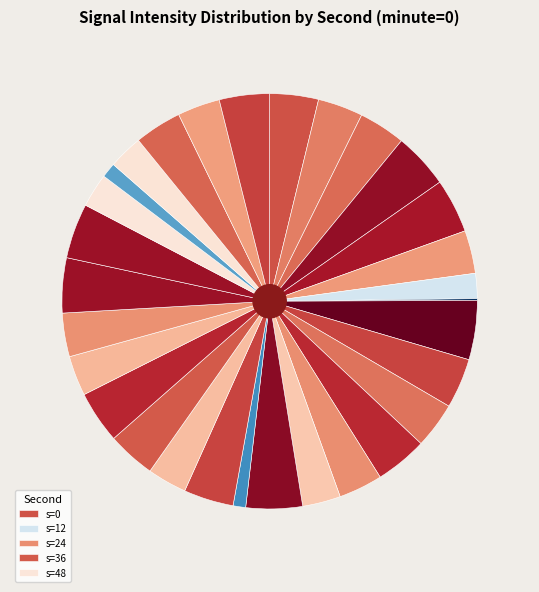

How many segments does this pie chart have?

30